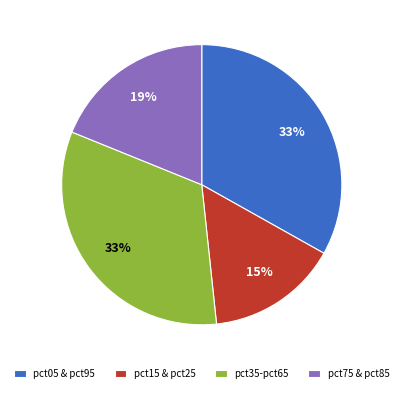

What is the smallest slice in the pie chart?

pct15 & pct25